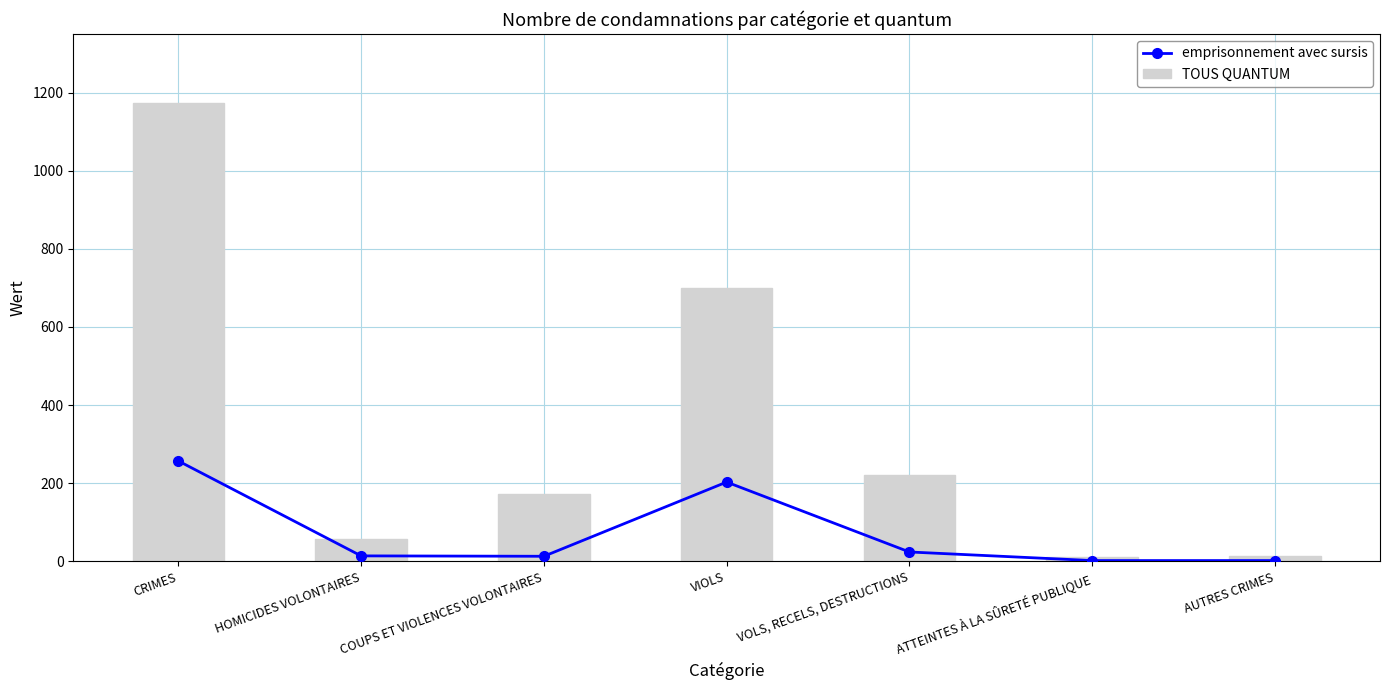

What is the label of the 1st bar from the left?

CRIMES